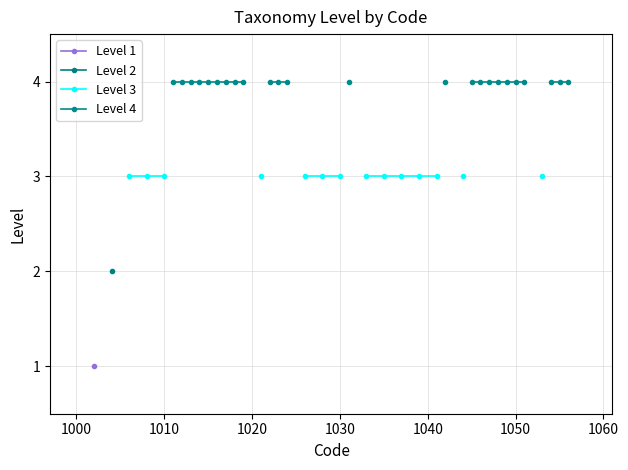

True or false: Level 4 has more than 2 interior local peaks.

False